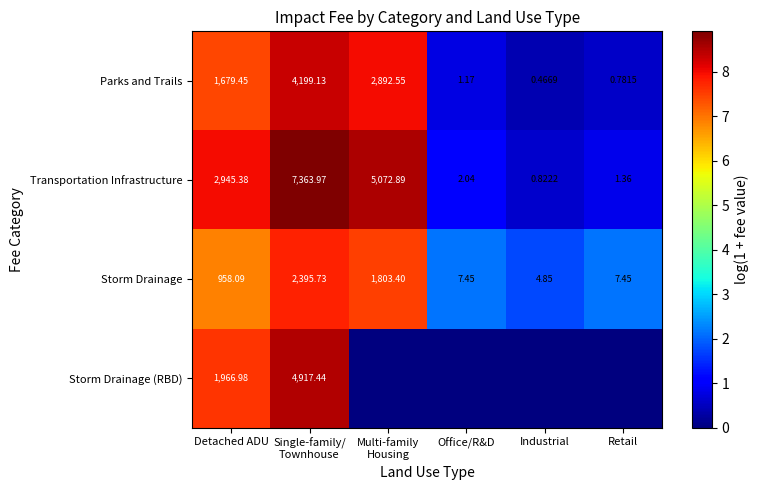

Where is Transportation Infrastructure nearest to the value 3682?

Detached ADU